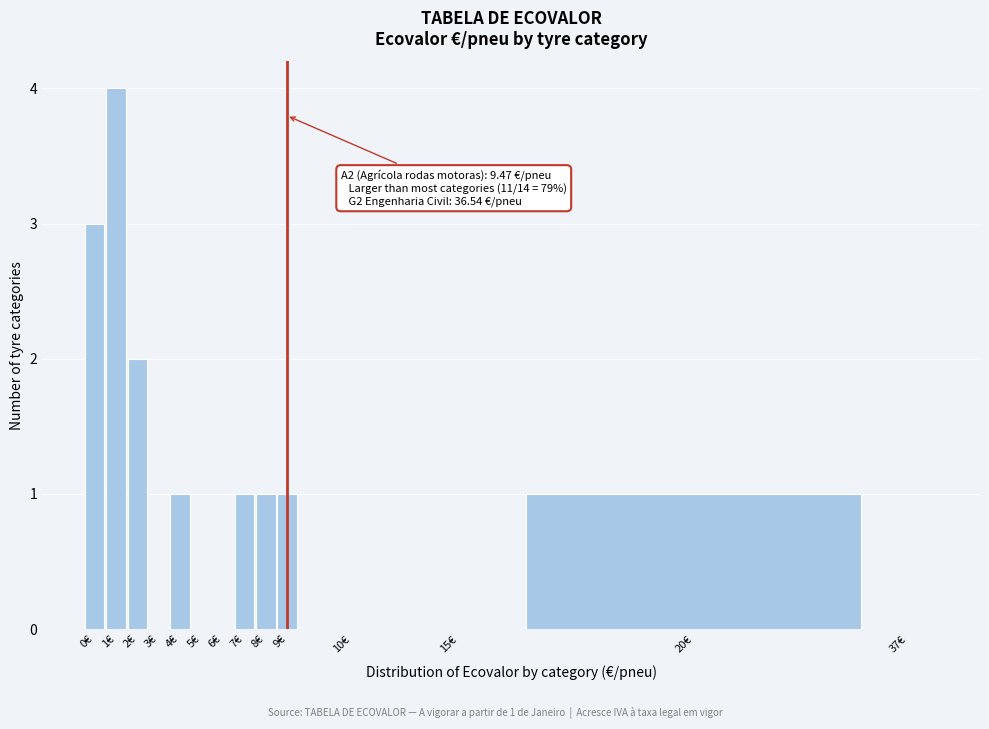

Reading right to left, extract all data points from this chart.

37€=0	20€=1	15€=0	10€=0	9€=1	8€=1	7€=1	6€=0	5€=0	4€=1	3€=0	2€=2	1€=4	0€=3